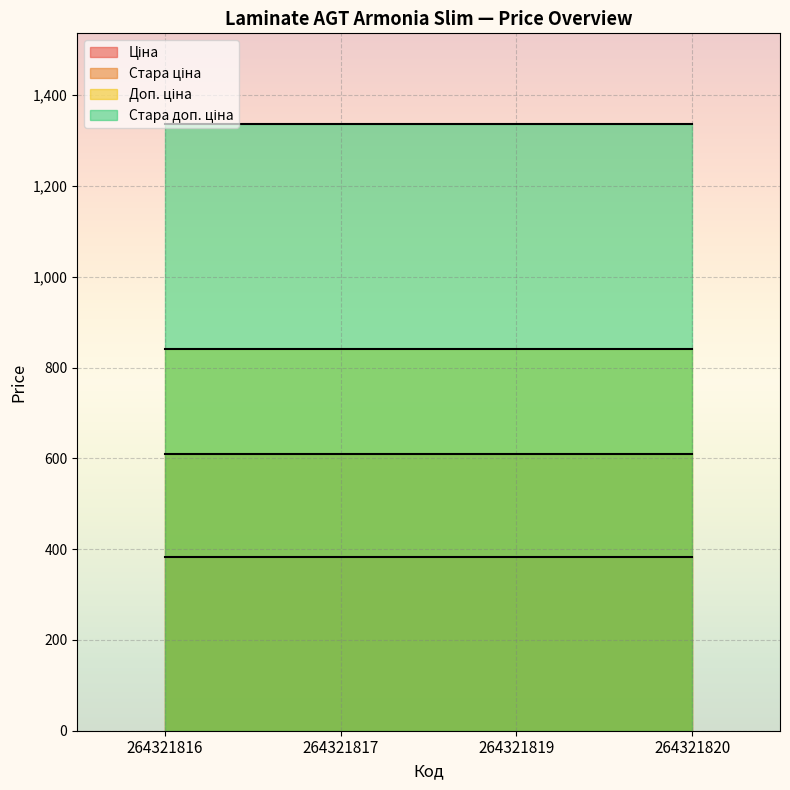

What is the sum of all Стара ціна values?

2435.4